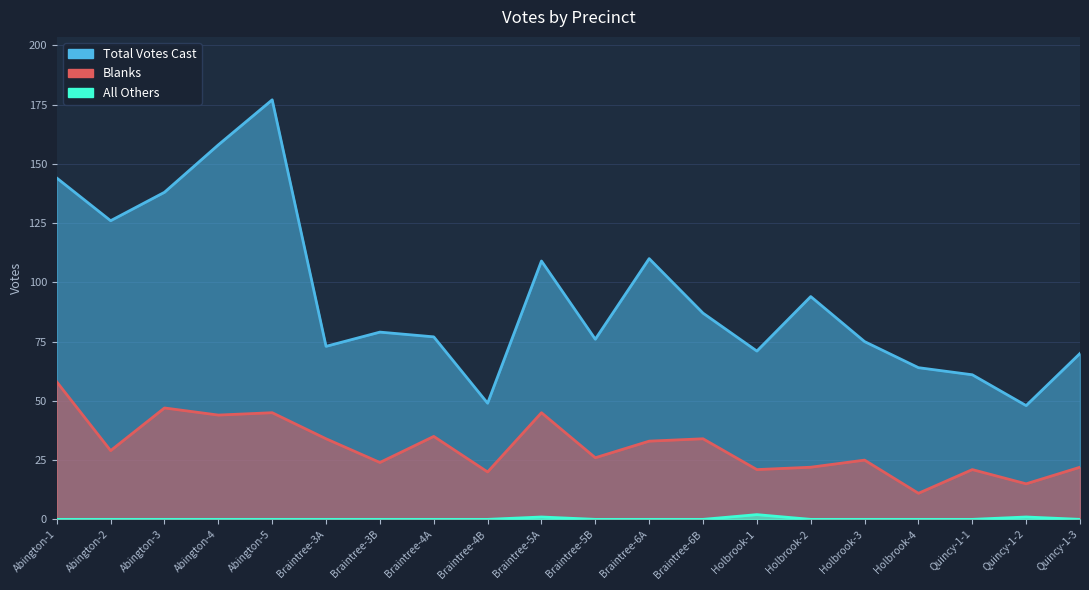

What is the total value across all series at Abington-3?

185